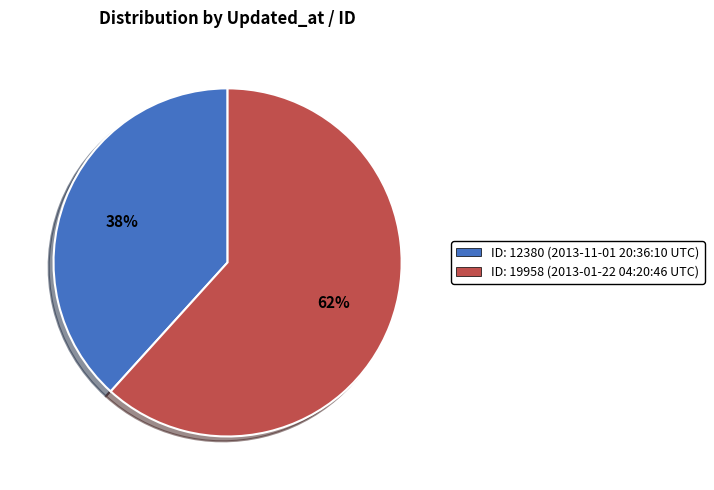

Do ID: 12380 (2013-11-01 20:36:10 UTC) and ID: 19958 (2013-01-22 04:20:46 UTC) together represent more than half of the pie?

Yes